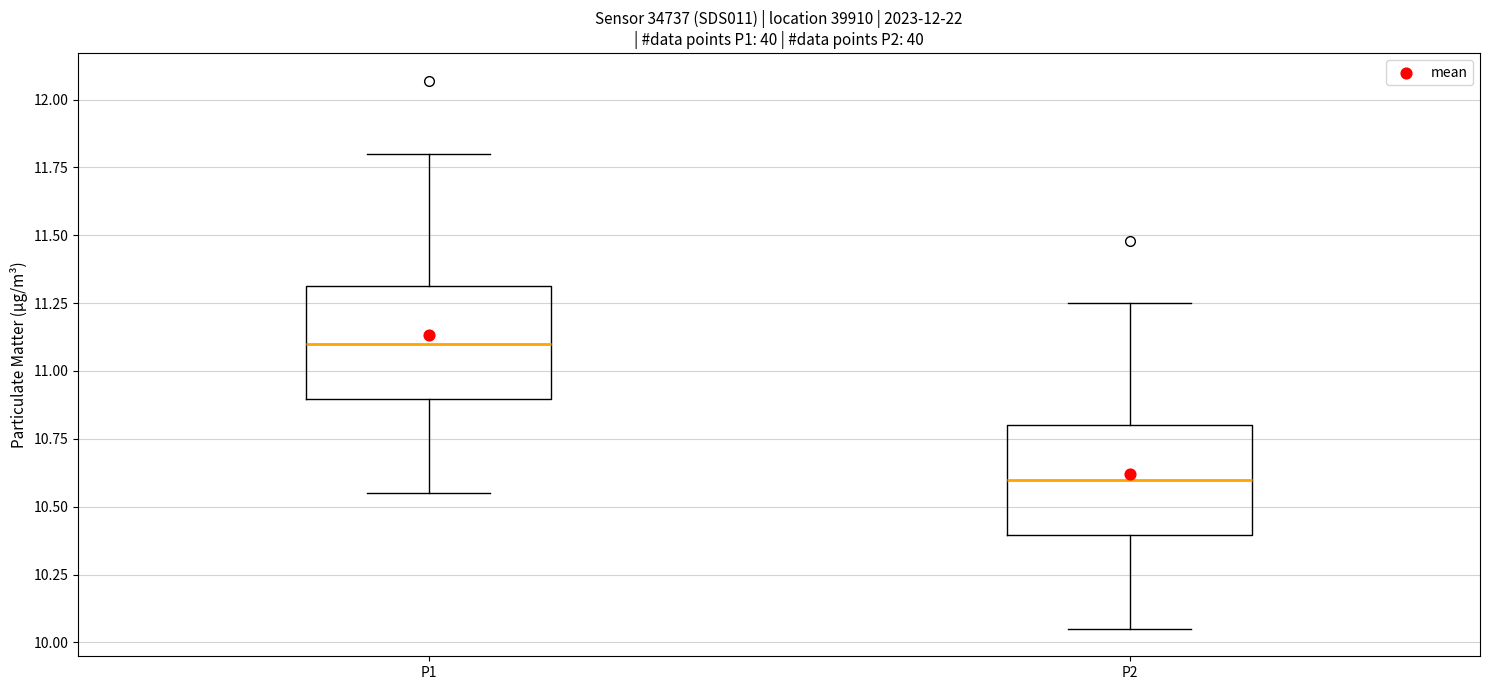

Reading left to right, read every box against the y-axis: the position of its median line, the range the box covers, and the ends of its whiskers. The values are not printed on the chart, so give them approximately, as read against the axis.

P1: median 11.10, box 10.90 to 11.30, whiskers 10.55 to 11.80
P2: median 10.60, box 10.40 to 10.80, whiskers 10.05 to 11.25